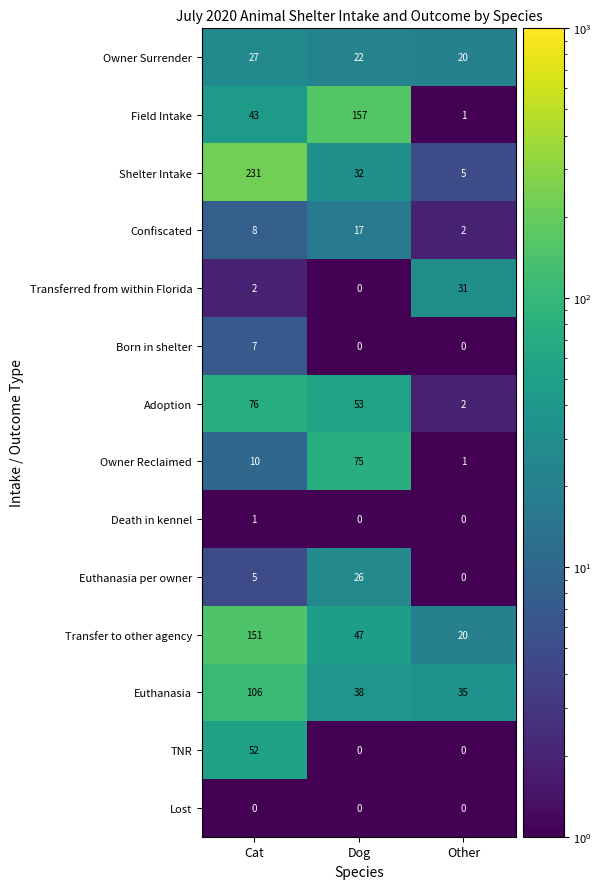

List the series in order of their peak value, lowest first.

Lost, Death in kennel, Born in shelter, Confiscated, Euthanasia per owner, Owner Surrender, Transferred from within Florida, TNR, Owner Reclaimed, Adoption, Euthanasia, Transfer to other agency, Field Intake, Shelter Intake